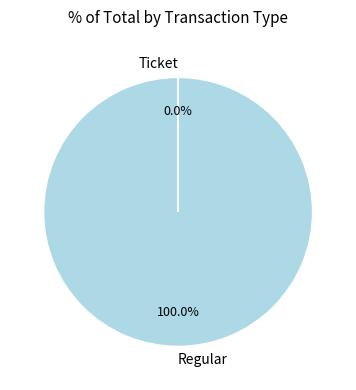

Which category has the biggest portion of the pie?

Regular